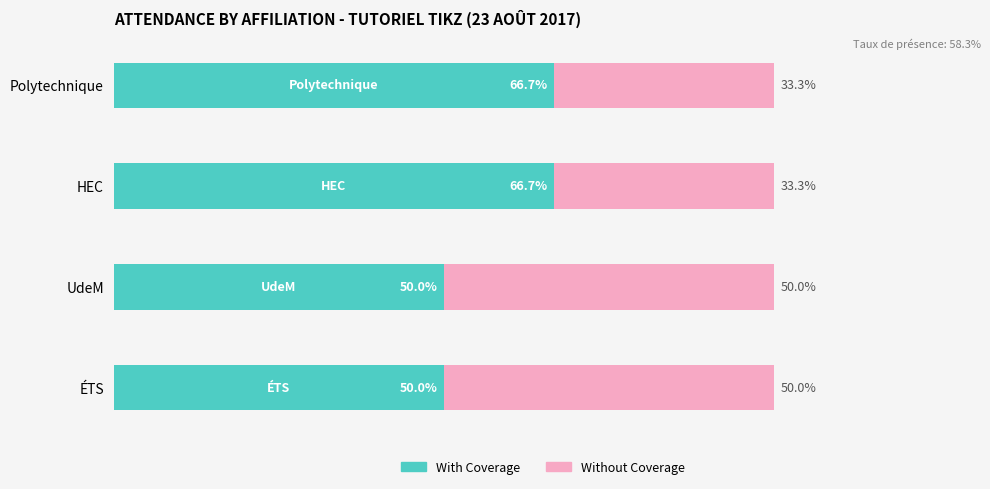

What are all the series names shown in the legend?

With Coverage, Without Coverage